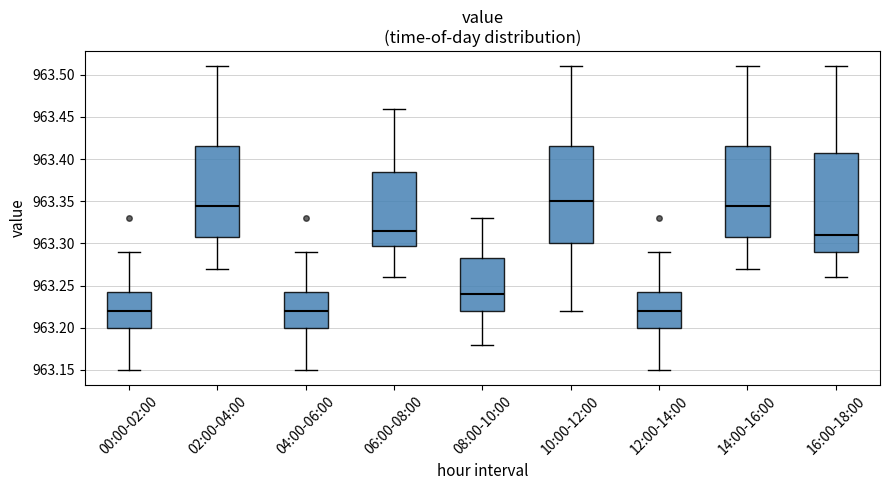

Where is the lower edge of the box for 14:00-16:00 on the y-axis? The values are not printed on the chart, so give them approximately, as read against the axis.

963.310